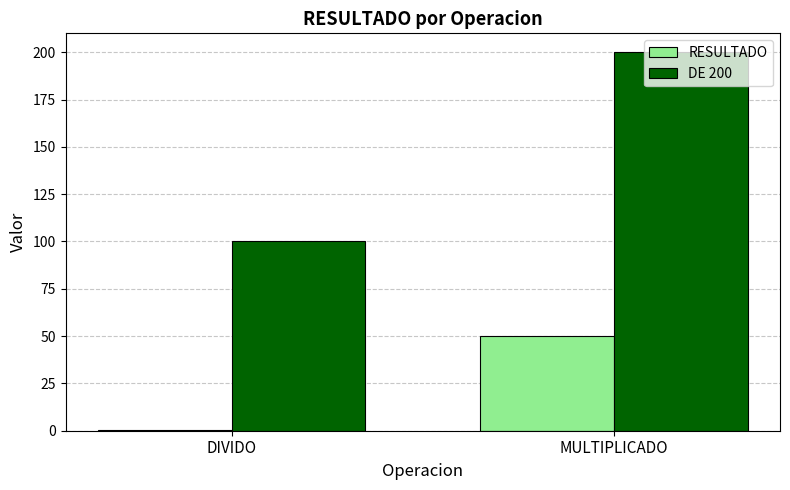

Which label corresponds to the largest value in the chart?

MULTIPLICADO